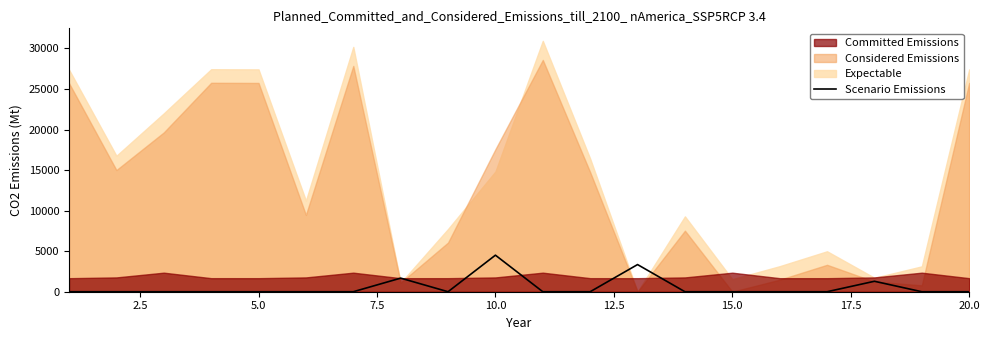

What is the highest value of the Scenario Emissions series?

4506.6